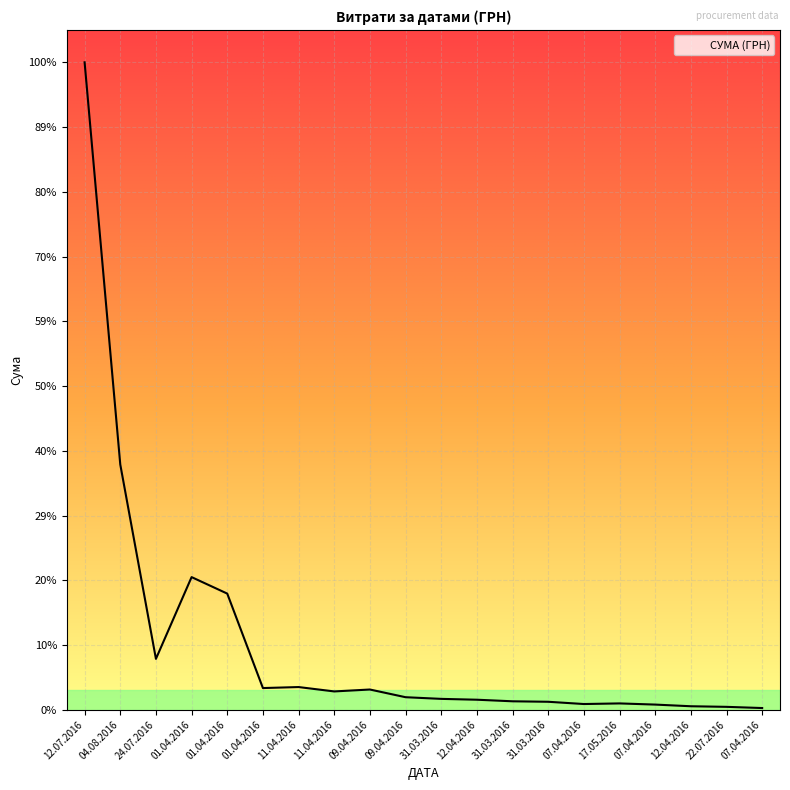

What is the difference between the values at 11.04.2016 and 07.04.2016?

6006.4